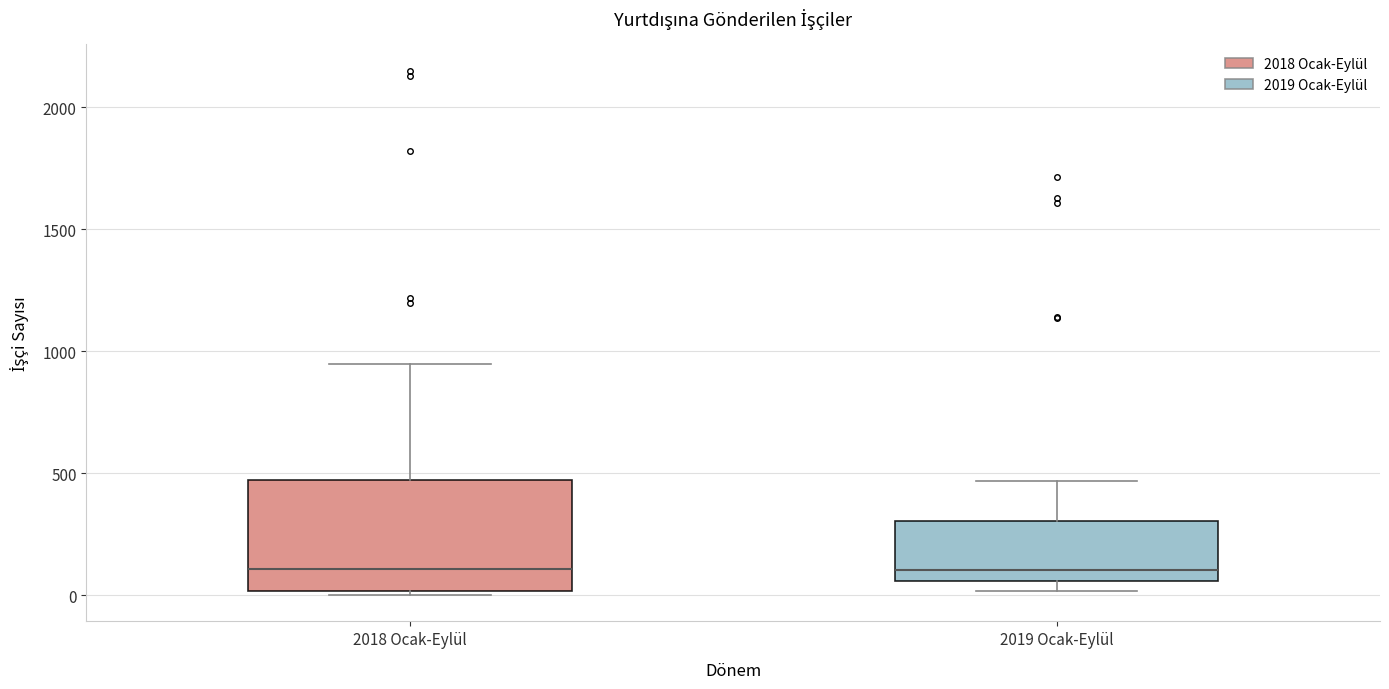

Where is the upper edge of the box for 2019 Ocak-Eylül on the y-axis? The values are not printed on the chart, so give them approximately, as read against the axis.

300